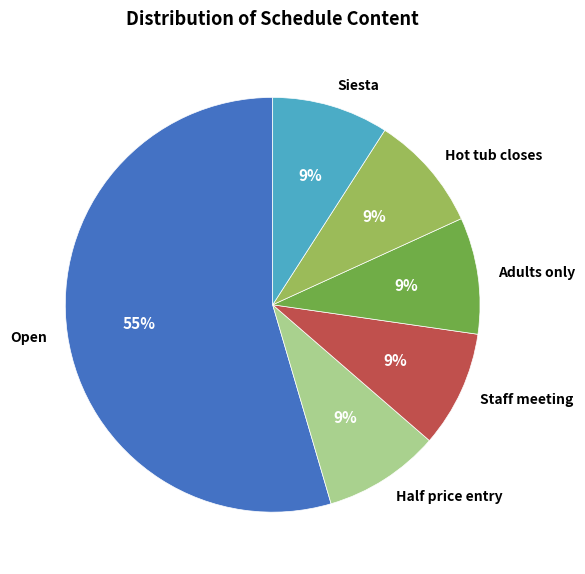

Combined, do Adults only and Staff meeting account for over 50%?

No